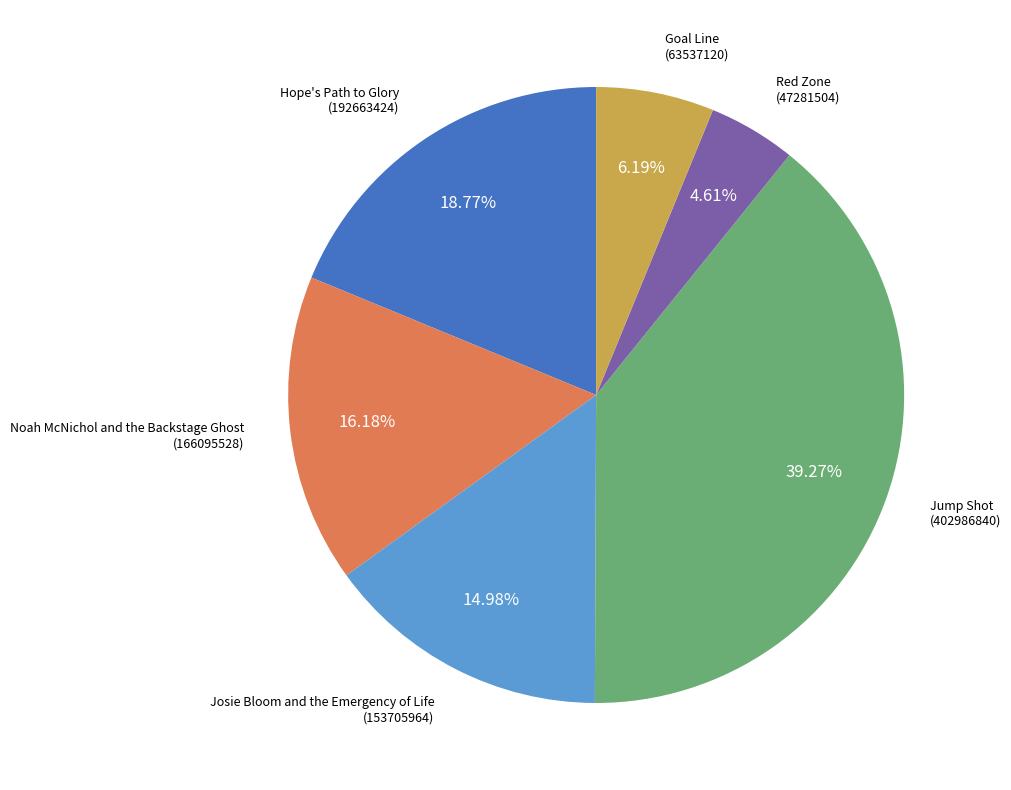

Is there any slice that represents more than half of the pie?

No